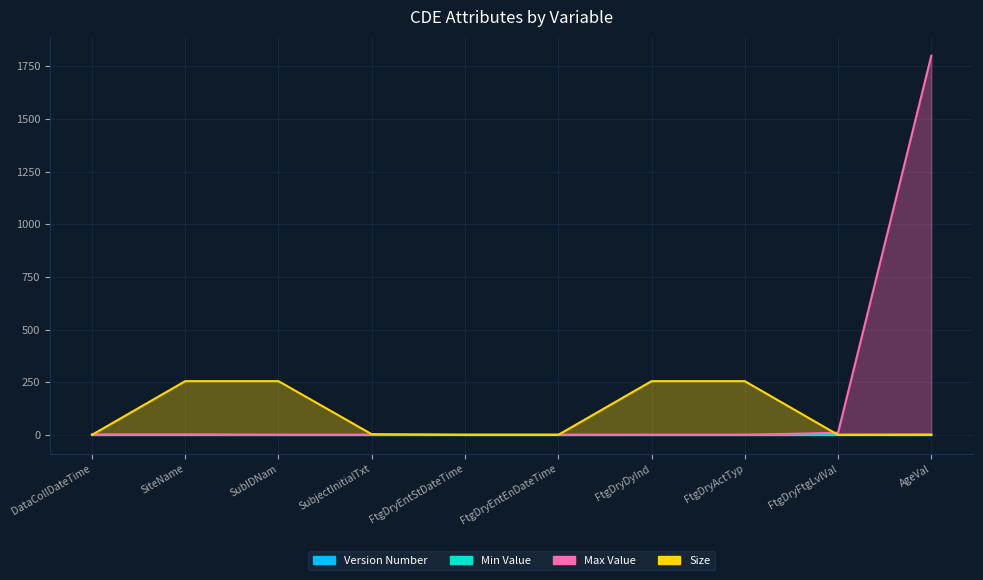

Is the value of Version Number at SubIDNam greater than the value of Size at SiteName?

No